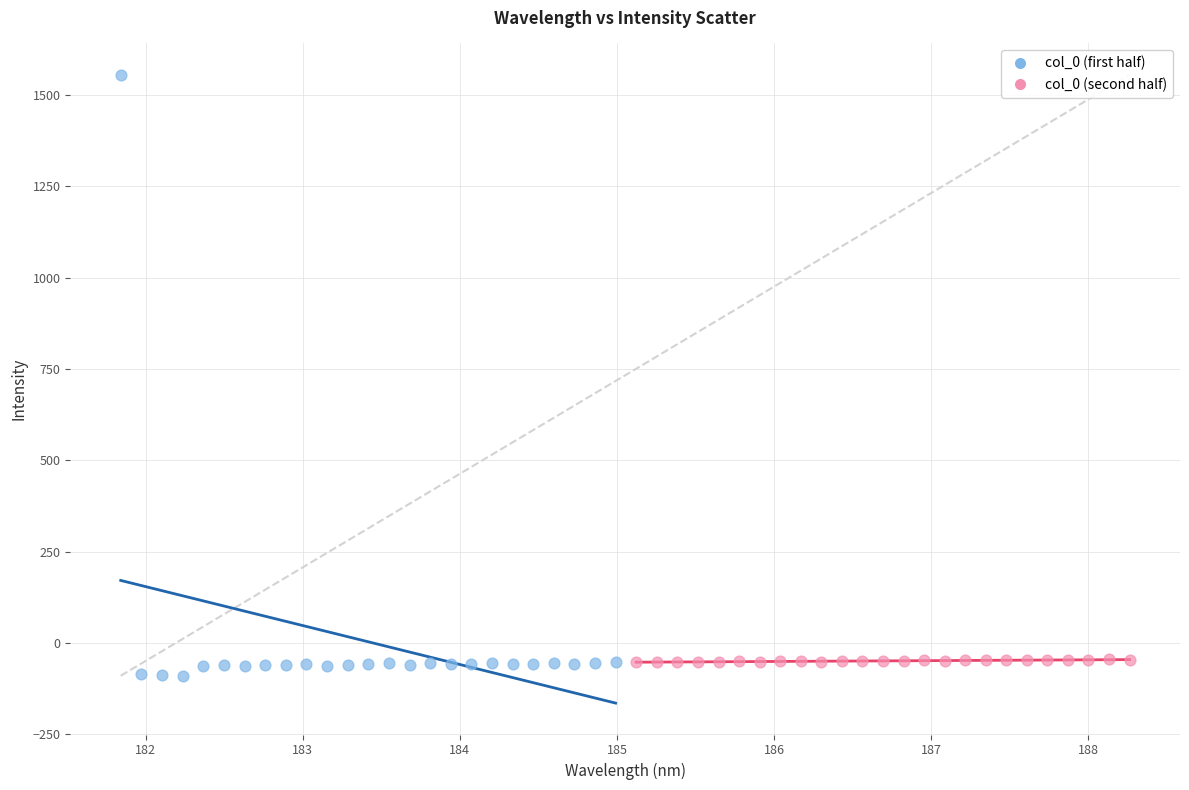

Which series has the widest spread of Y values?

col_0 (first half)